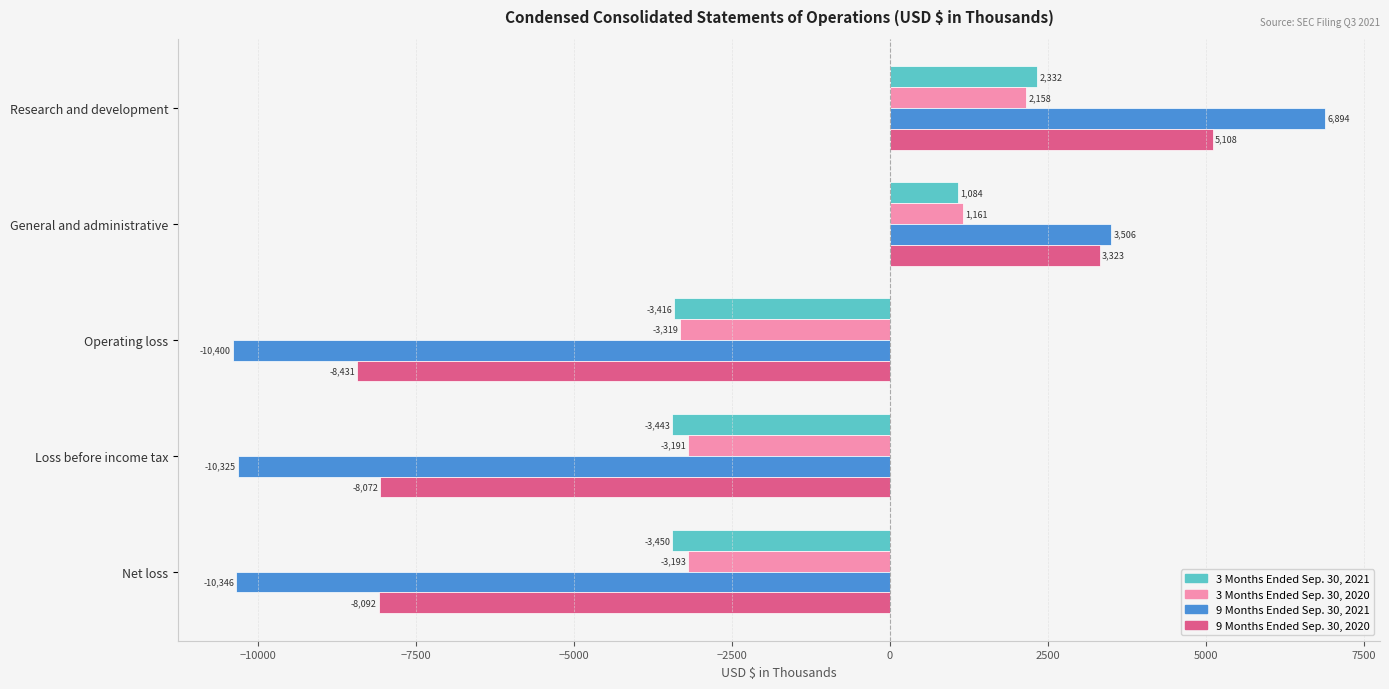

Which series changed the most between Operating loss and Loss before income tax?

9 Months Ended Sep. 30, 2020